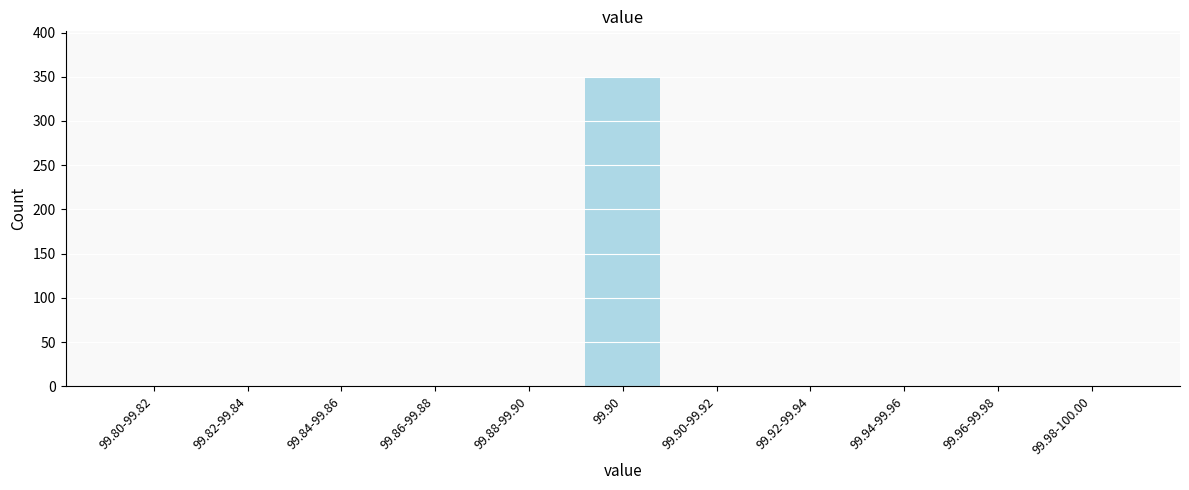

Reading left to right, what are all the values shown in this chart?

99.80-99.82=0	99.82-99.84=0	99.84-99.86=0	99.86-99.88=0	99.88-99.90=0	99.90=349	99.90-99.92=0	99.92-99.94=0	99.94-99.96=0	99.96-99.98=0	99.98-100.00=0